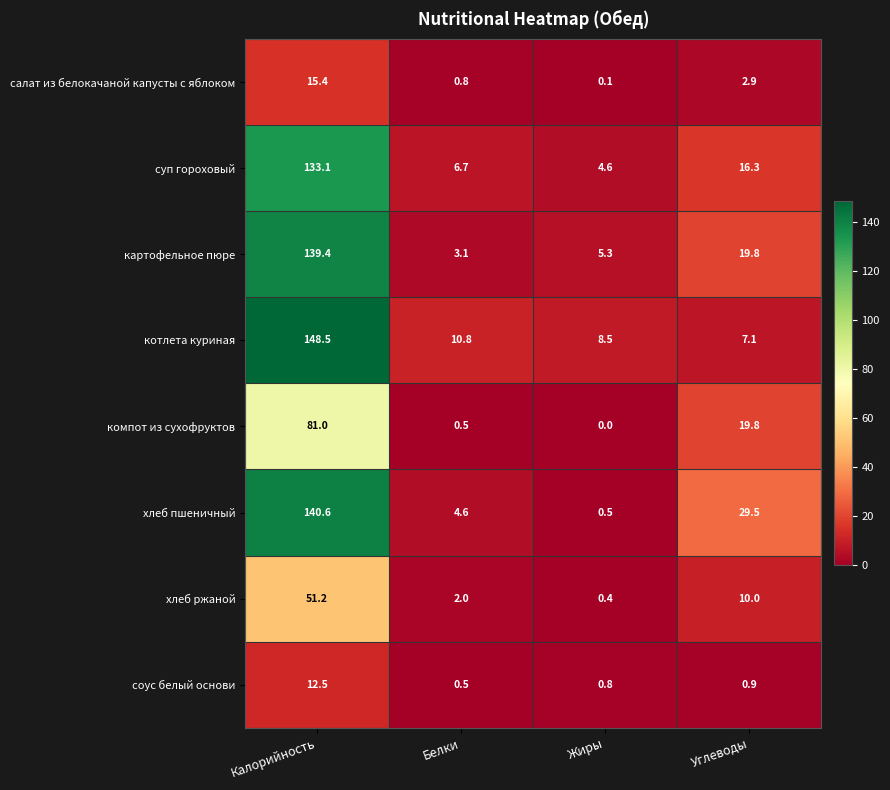

Between Белки and Углеводы, which series saw the biggest shift?

хлеб пшеничный